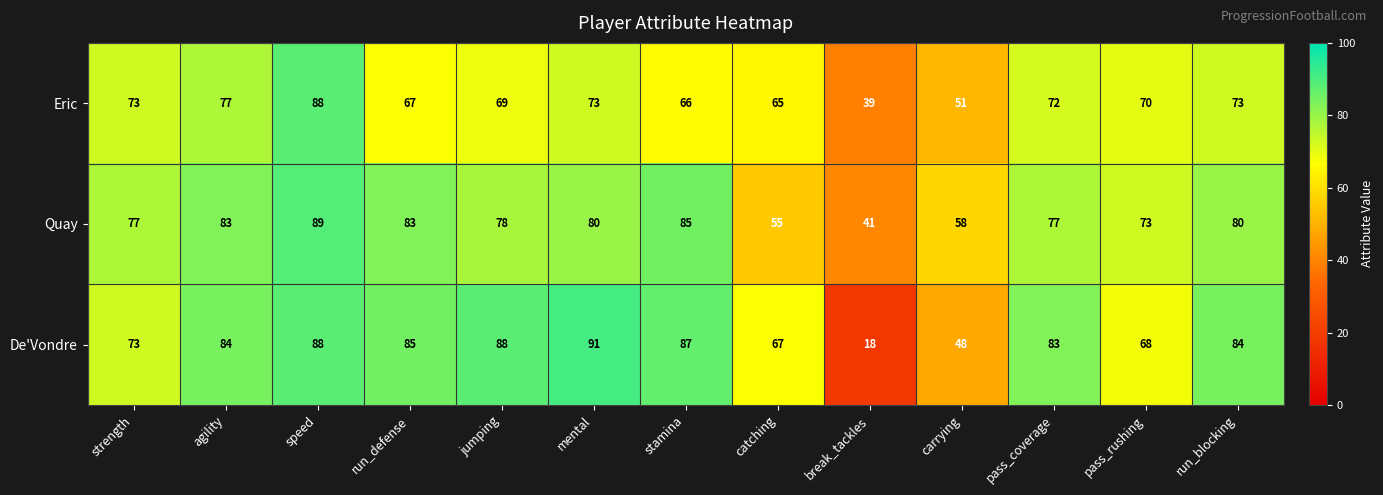

What is the total value across all series at agility?

244